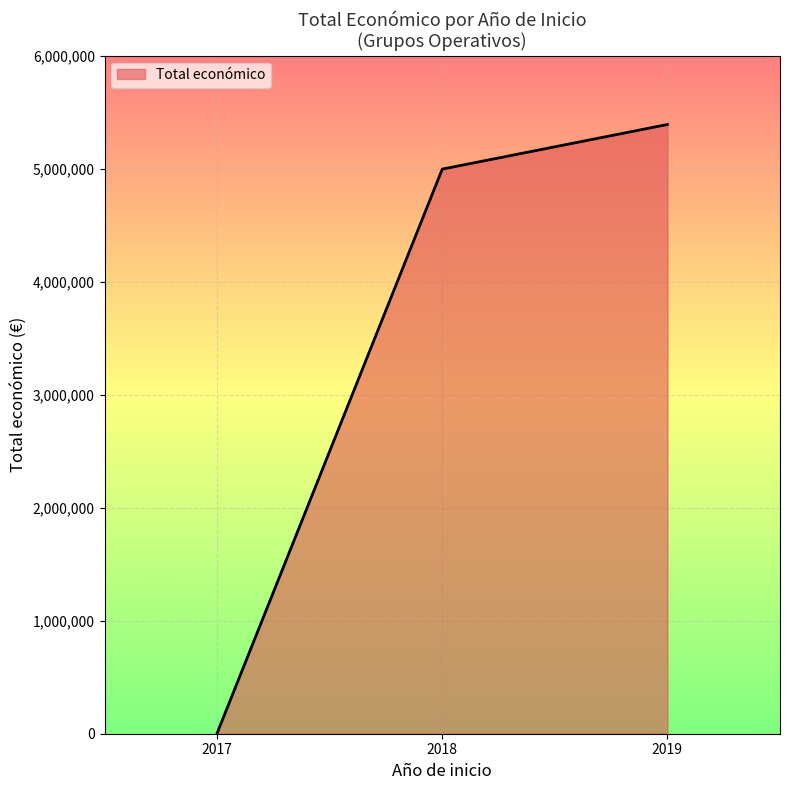

Does the chart display data point markers on the line(s)?

No